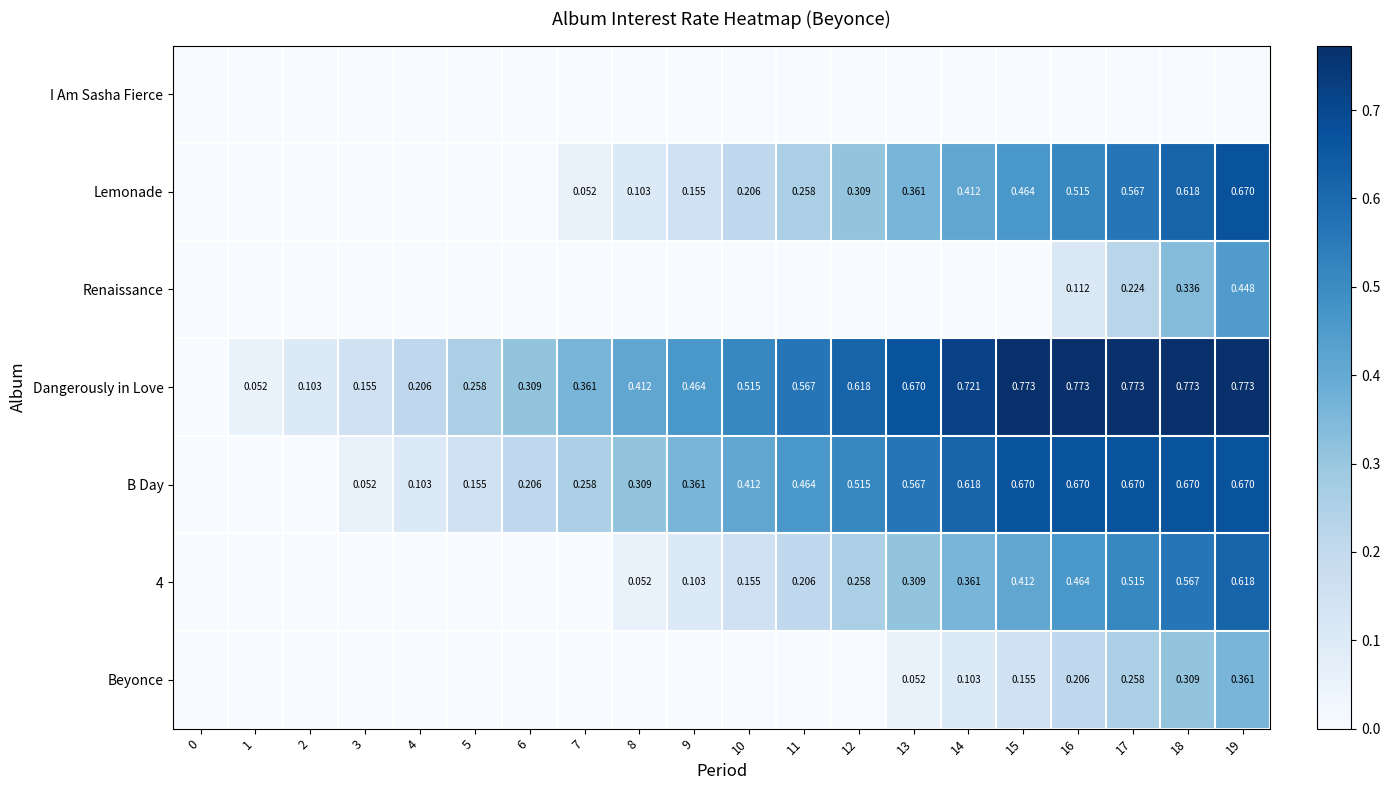

Rank the categories by I Am Sasha Fierce value from lowest to highest.

0, 1, 2, 3, 4, 5, 6, 7, 8, 9, 10, 11, 12, 13, 14, 15, 16, 17, 18, 19